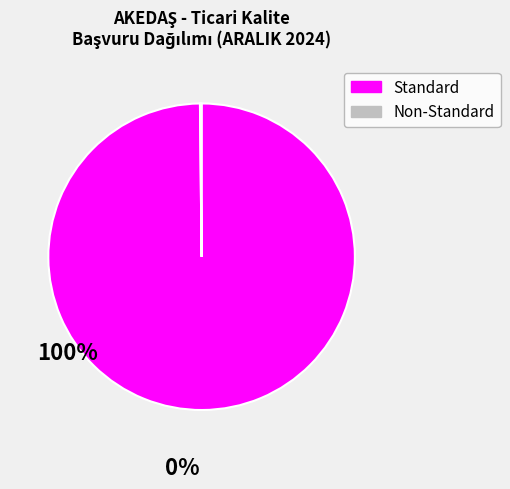

Is there any slice that represents more than half of the pie?

Yes